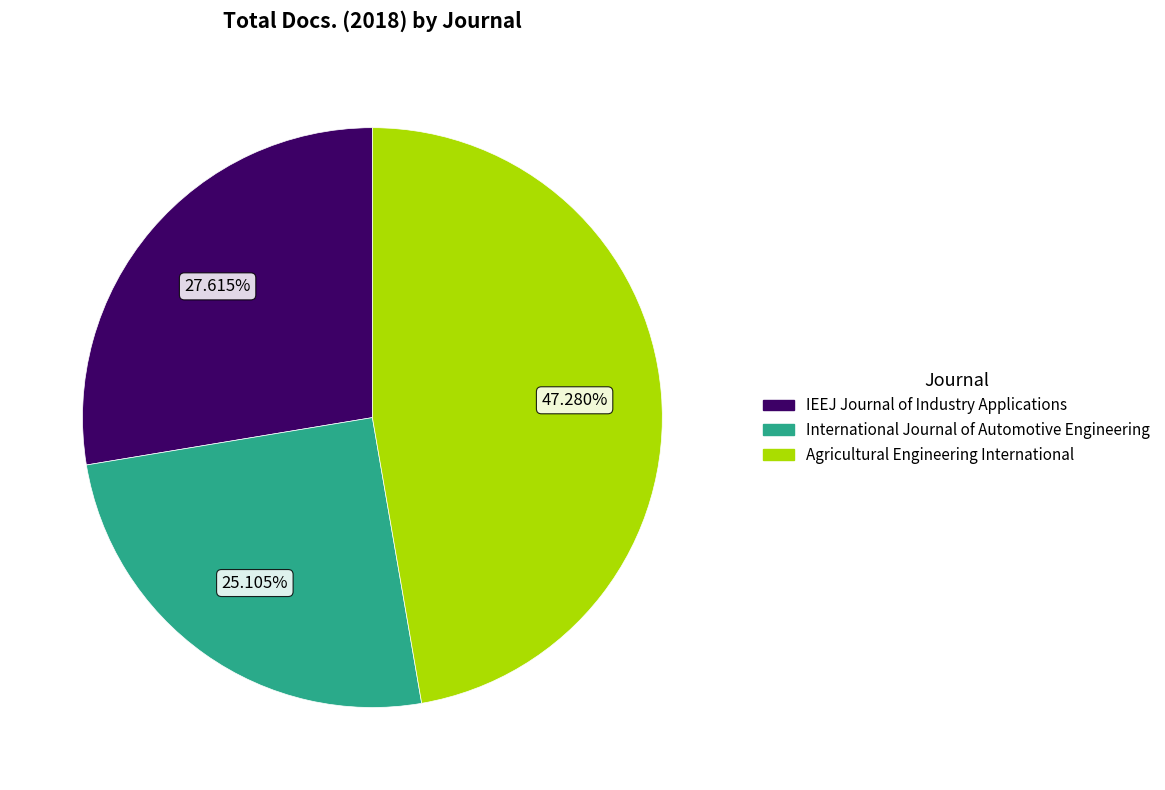

To the nearest percent, what portion does International Journal of Automotive Engineering represent?

25%